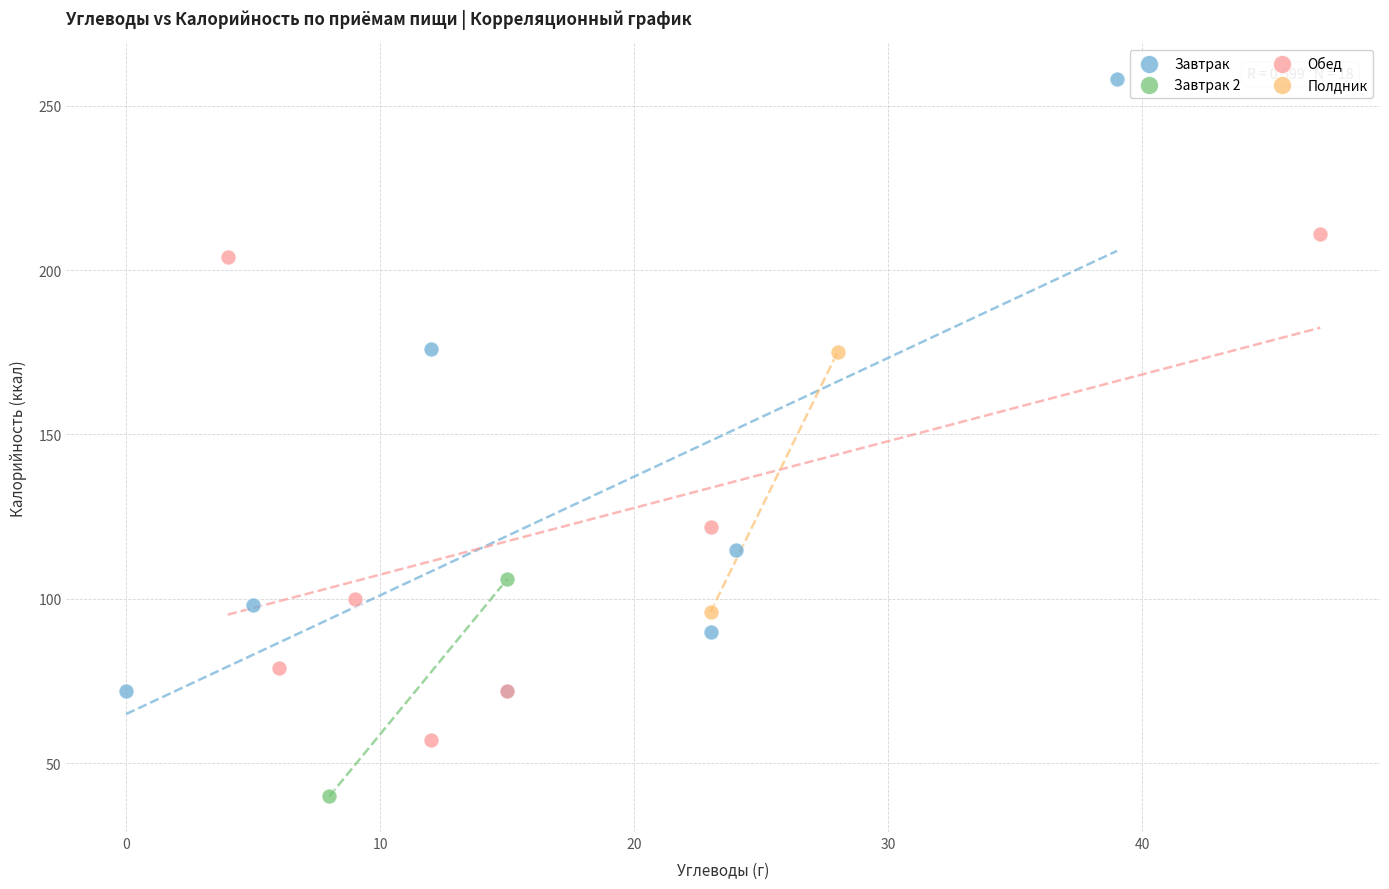

Which series has the widest spread of Y values?

Завтрак